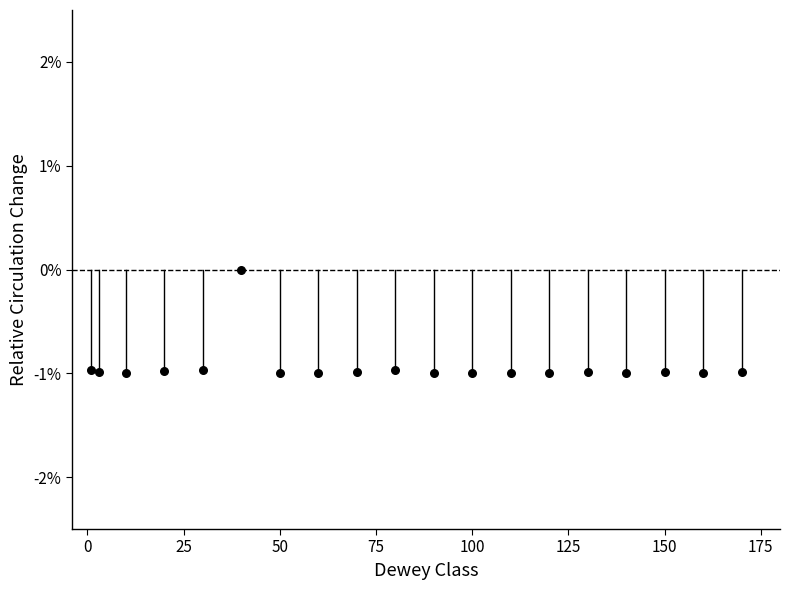

What is the range of X values (max minus min)?

169.0